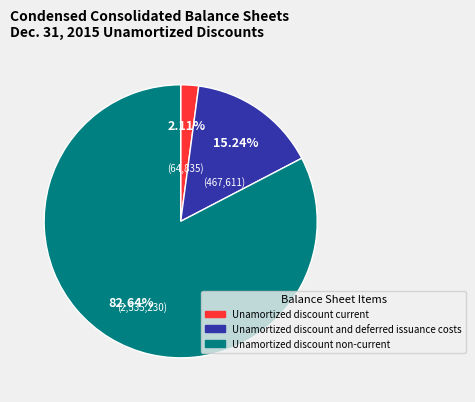

Which category has the smallest portion of the pie?

Unamortized discount current